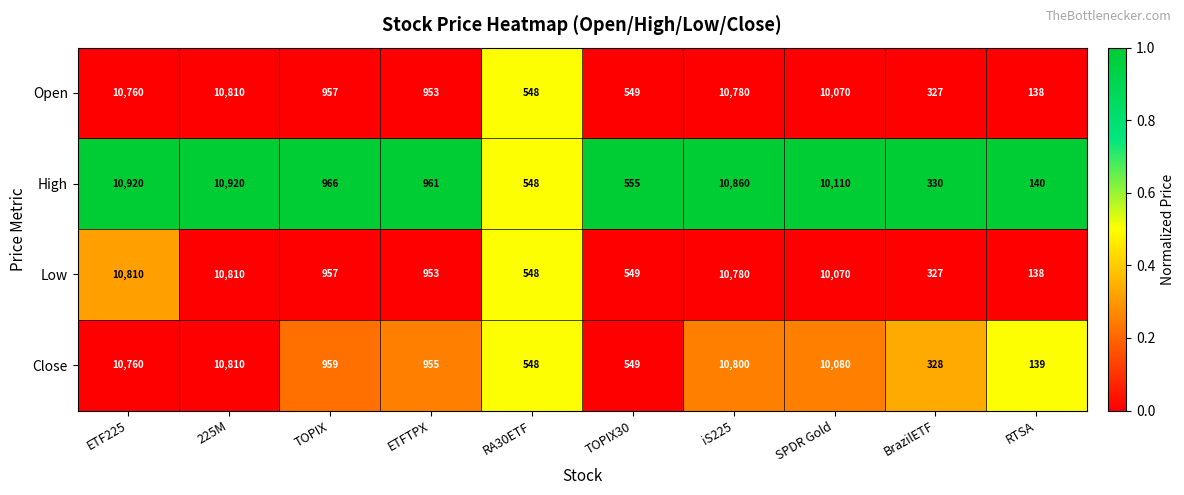

What is the difference between the highest and lowest values at SPDR Gold?

40